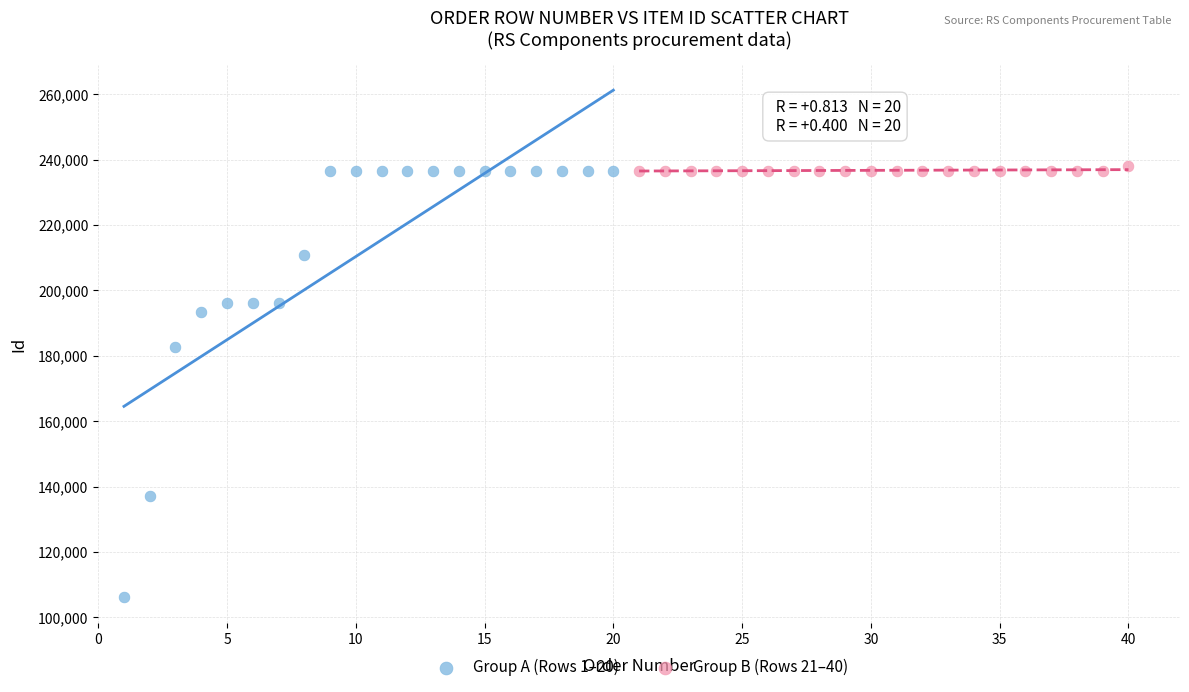

Which series contains the lowest Y value?

Group A (Rows 1–20)